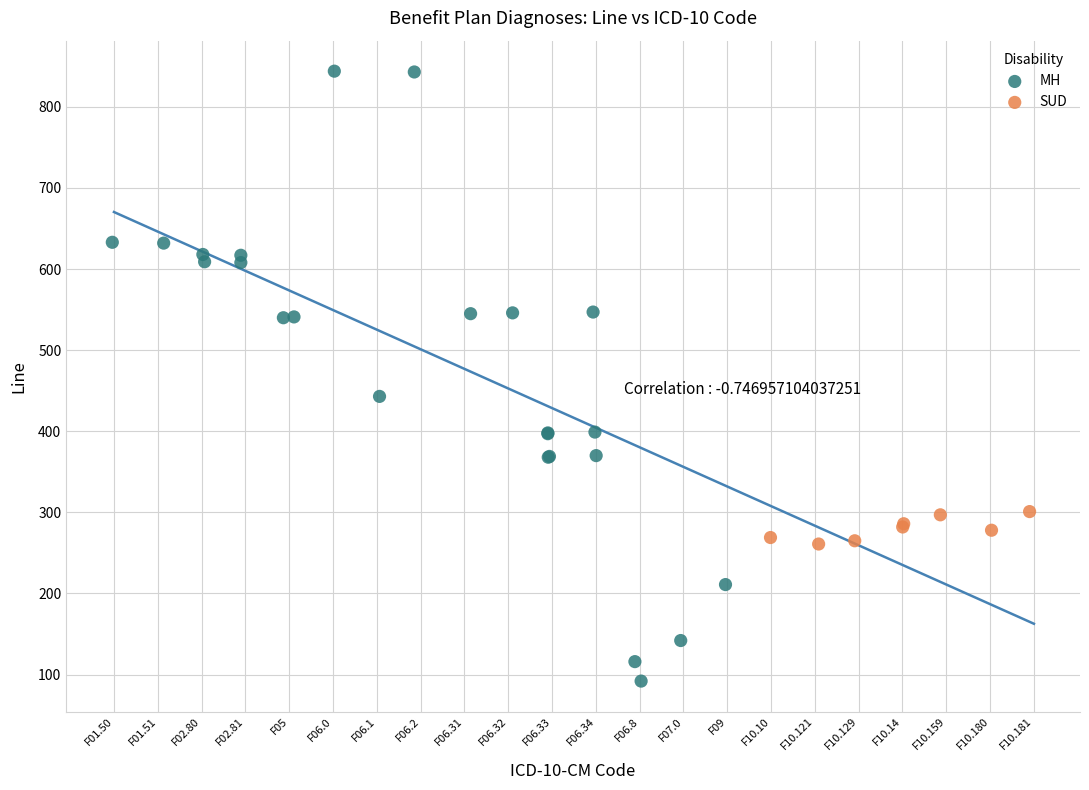

Which series contains the highest Y value?

MH